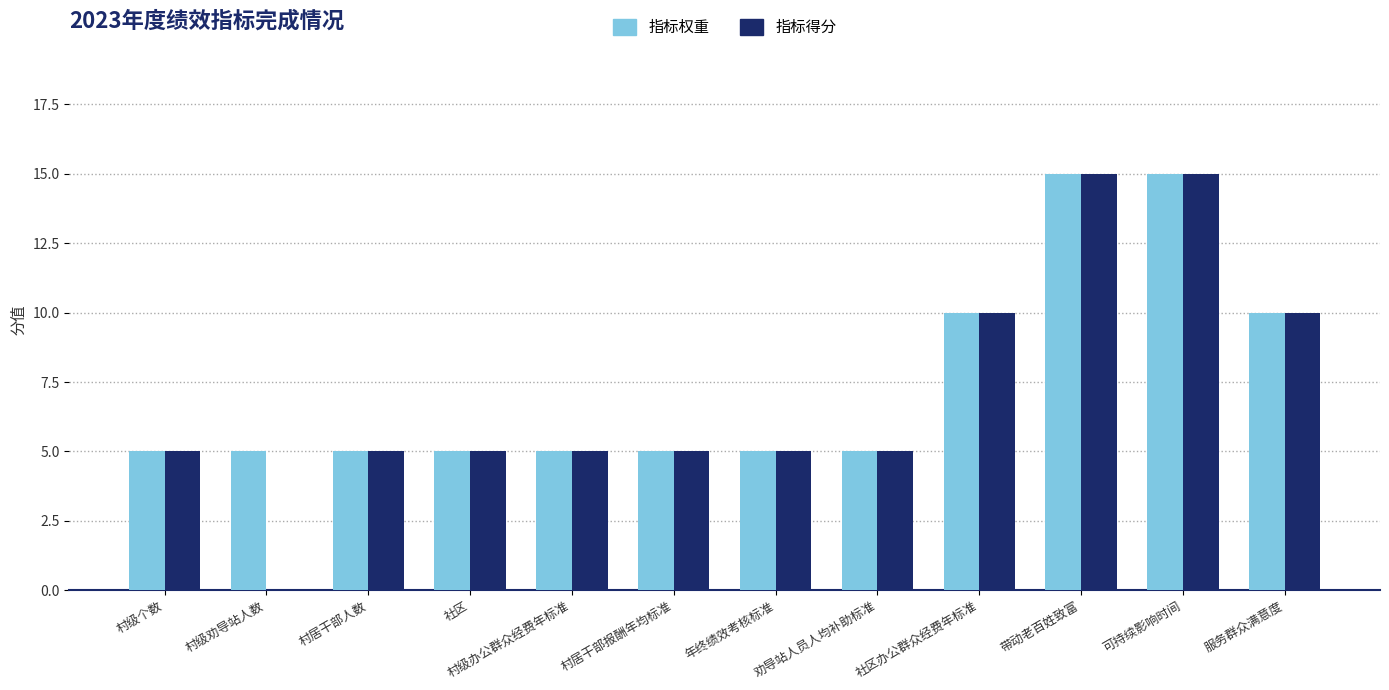

What is the maximum value for 指标得分?

15